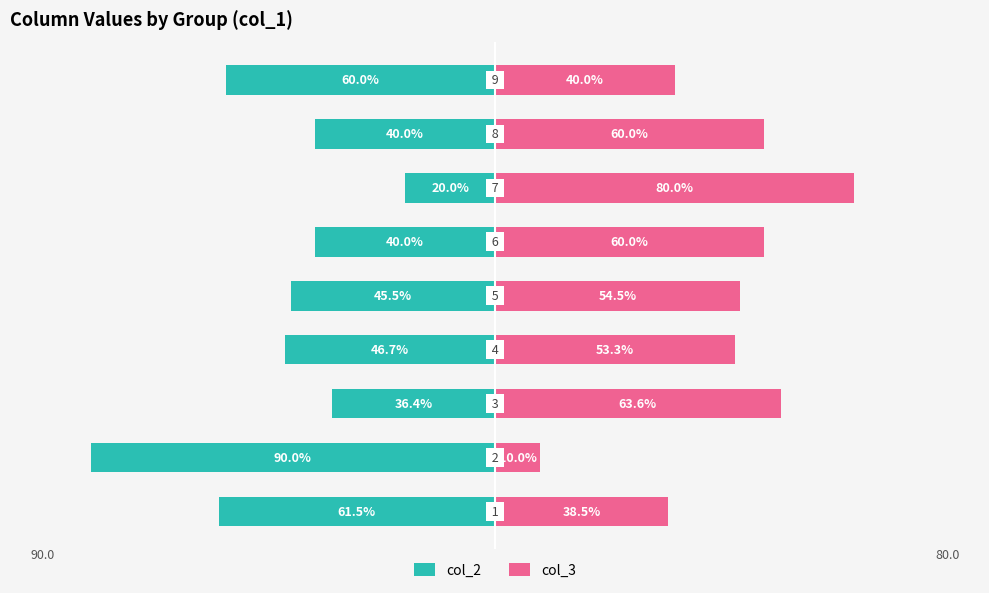

The col_2 series shows -16.2 at 2. True or false?

False